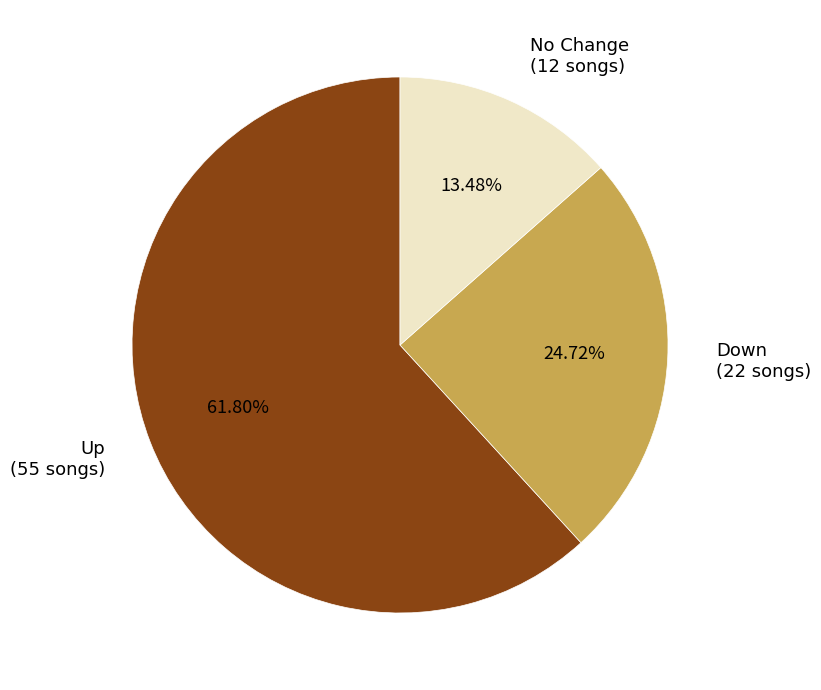

To the nearest percent, what is the average slice percentage?

33%